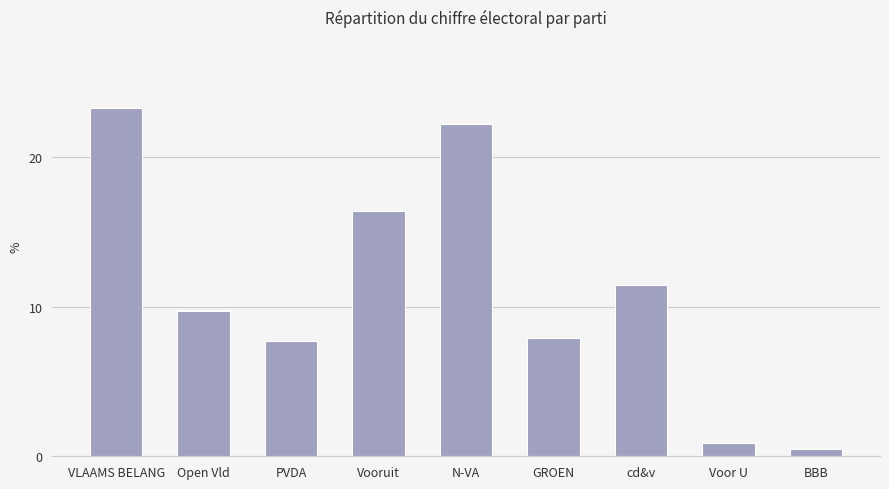

What is the label of the 8th bar from the right?

Open Vld